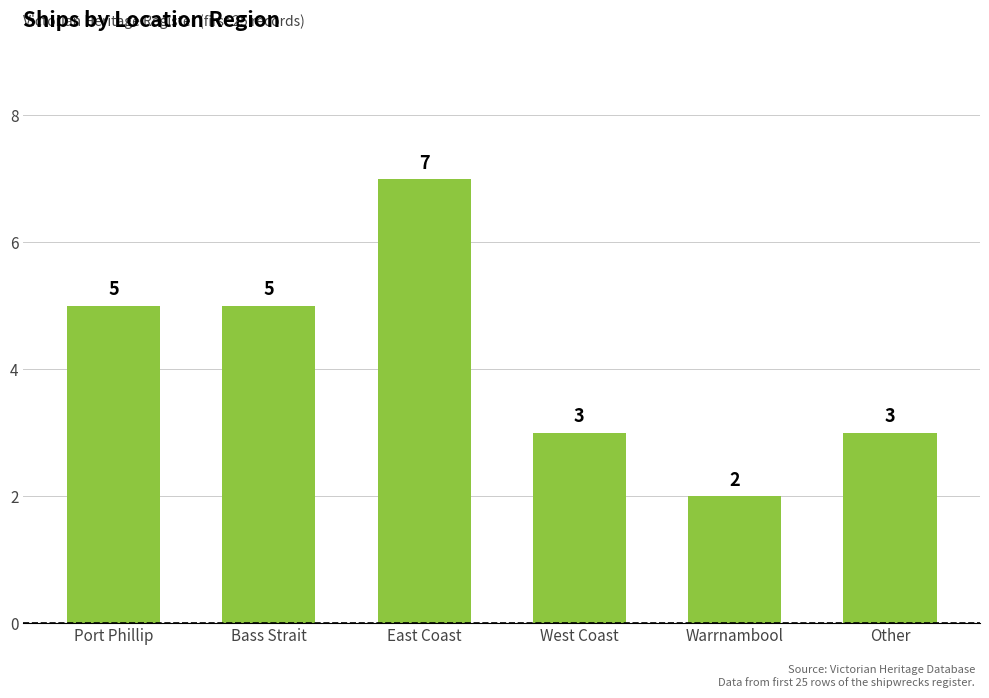

The value at West Coast is 1. True or false?

False